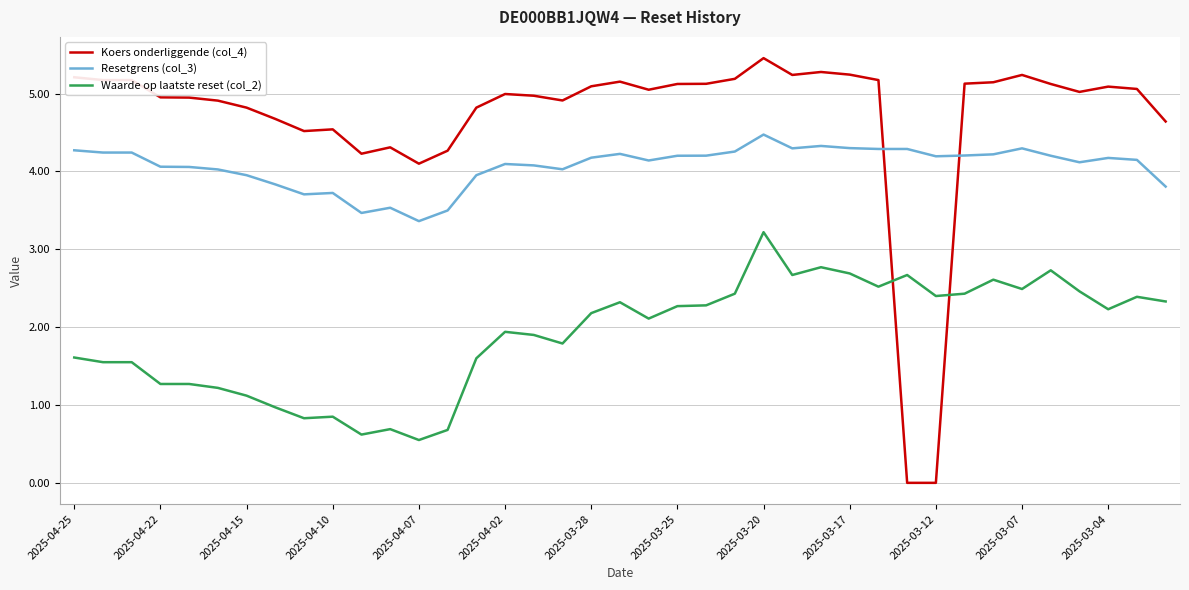

Which series has the largest total across all categories?

Koers onderliggende (col_4)